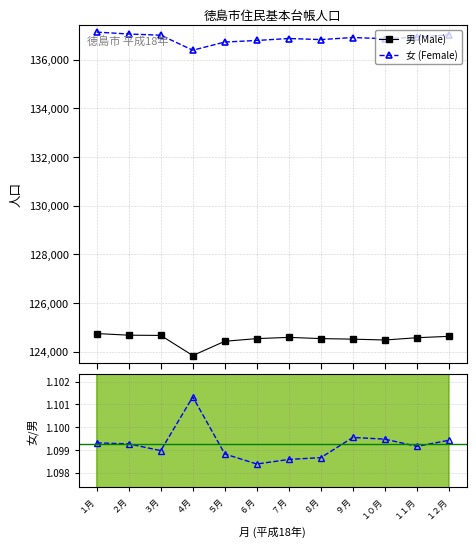

What is the highest value of the 男 (Male) series?

124744